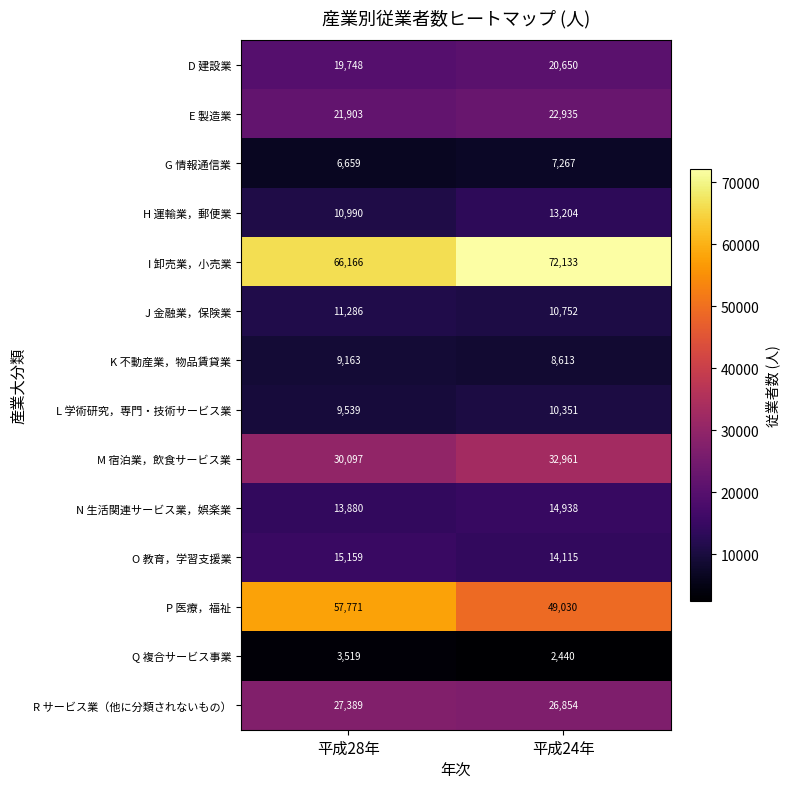

What is the sum of the M 宿泊業，飲食サービス業 values at 平成24年 and 平成28年?

63058